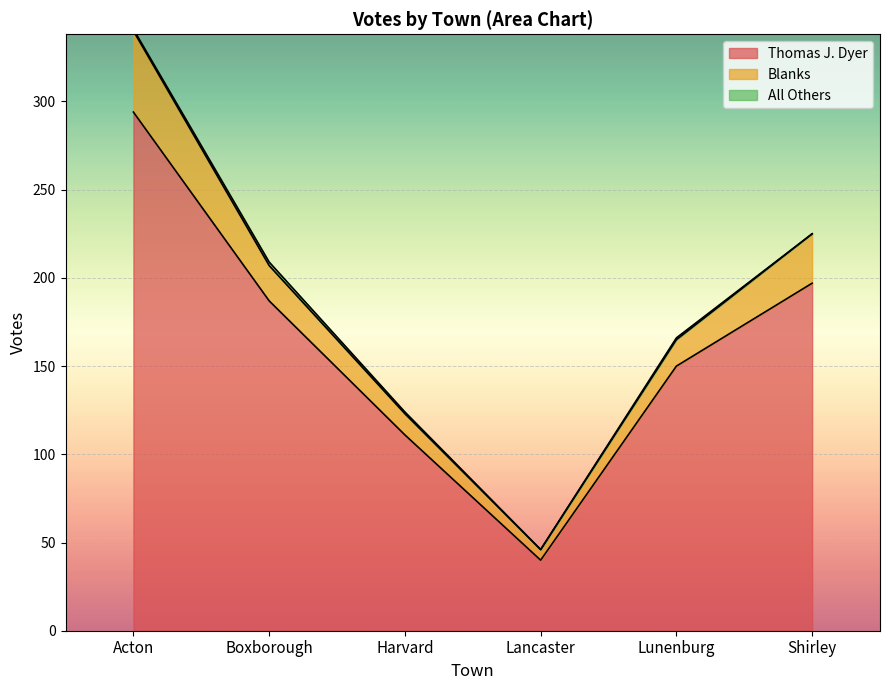

Which label corresponds to the largest value in the chart?

Acton